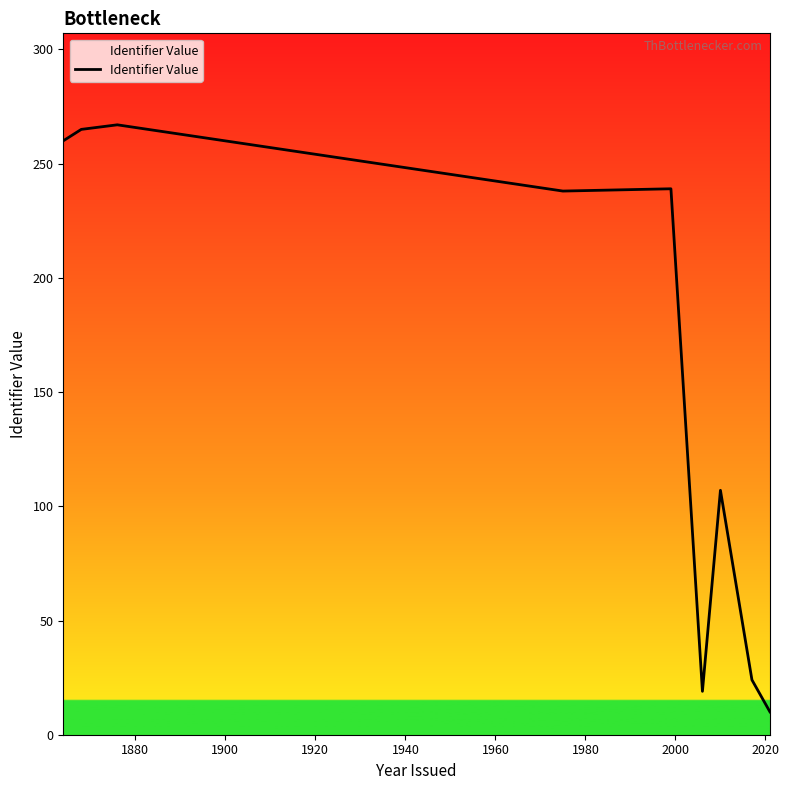

What is the difference between the maximum and minimum values?

257